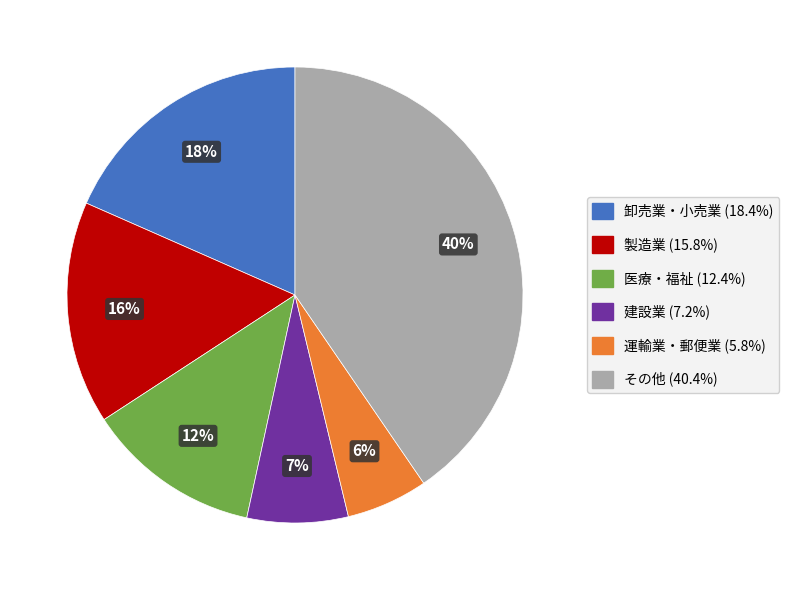

How many slices are in this pie chart?

6